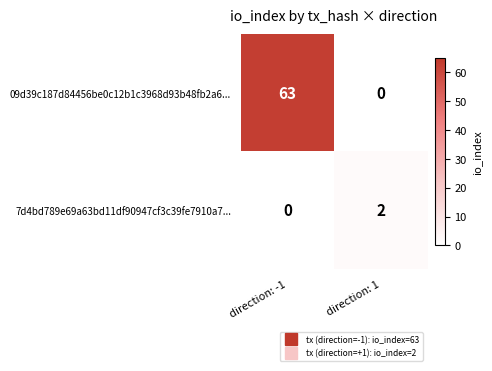

Which series has the largest range (max minus min)?

09d39c187d84456be0c12b1c3968d93b48fb2a6...